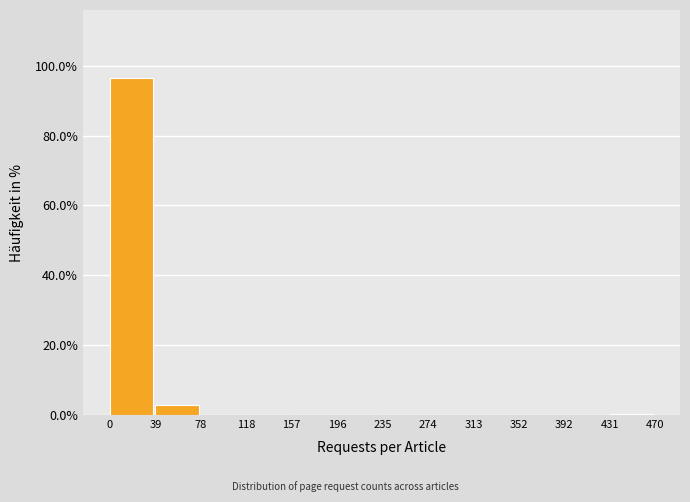

How tall is the bar that spans 0 to 39 on the x-axis? The values are not printed on the chart, so give them approximately, as read against the axis.

96